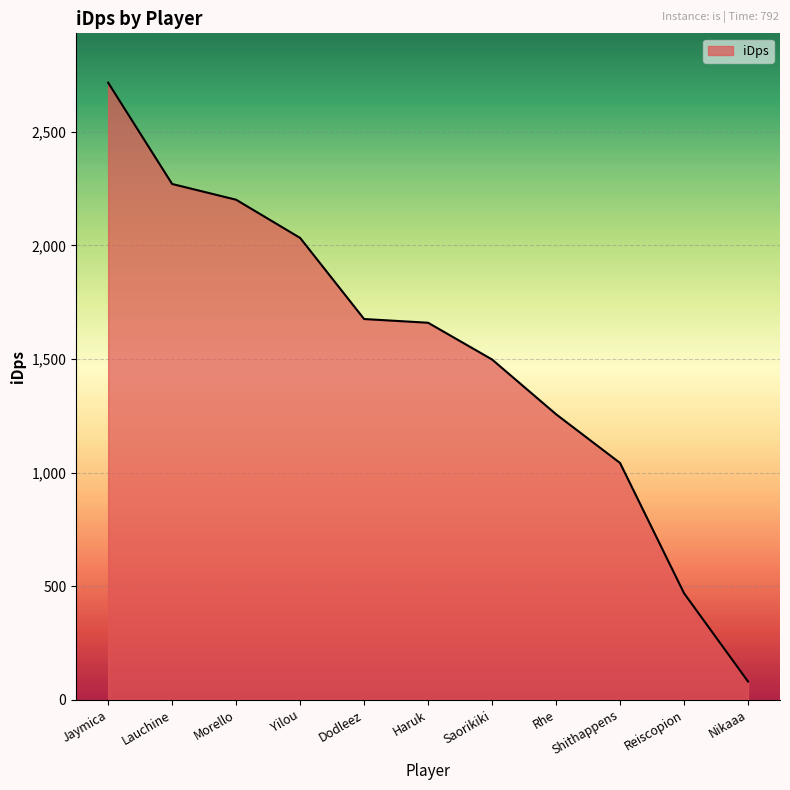

What is the ratio of the value at Morello to the value at Dodleez?

1.3